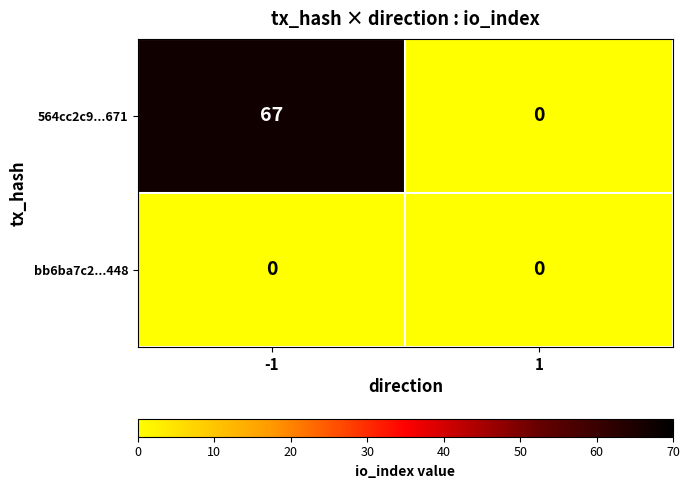

What is the difference between the maximum and minimum values in the 564cc2c9...671 series?

67